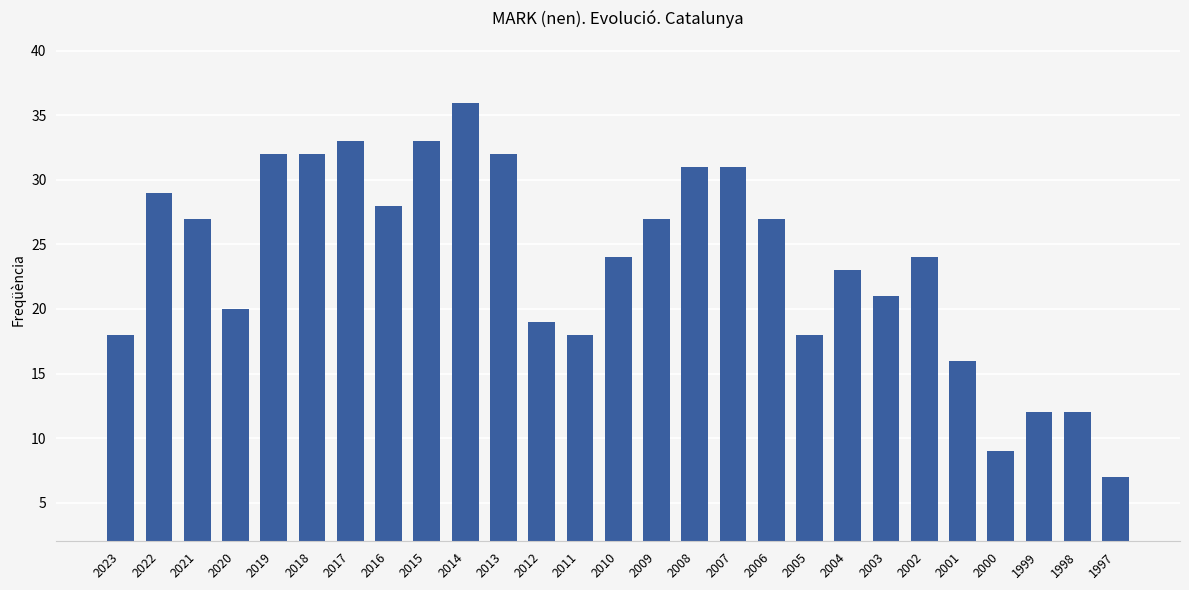

What is the value of the 5th bar from the left?

32